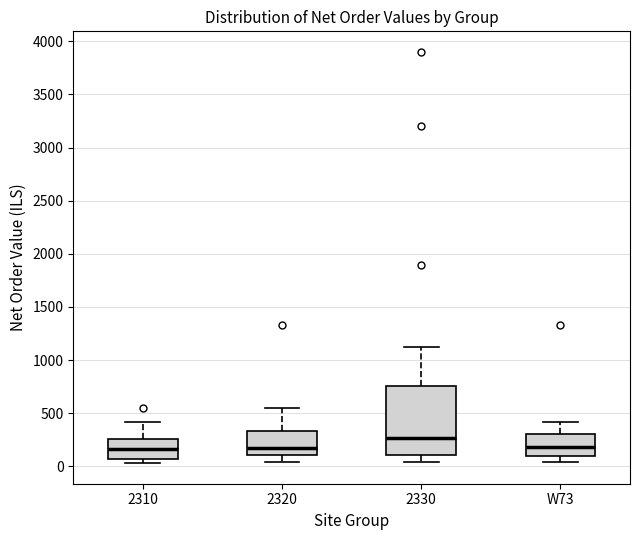

Reading left to right, transcribe this box plot: for each box, give where its median line is, the range the box spans, and where its two whiskers end, as read against the y-axis. The values are not printed on the chart, so give them approximately, as read against the axis.

2310: median 150, box 50 to 250, whiskers 50 (just below the box's lower edge) to 400
2320: median 150, box 100 to 350, whiskers 50 to 550
2330: median 250, box 100 to 750, whiskers 50 to 1100
W73: median 200, box 100 to 300, whiskers 50 to 400